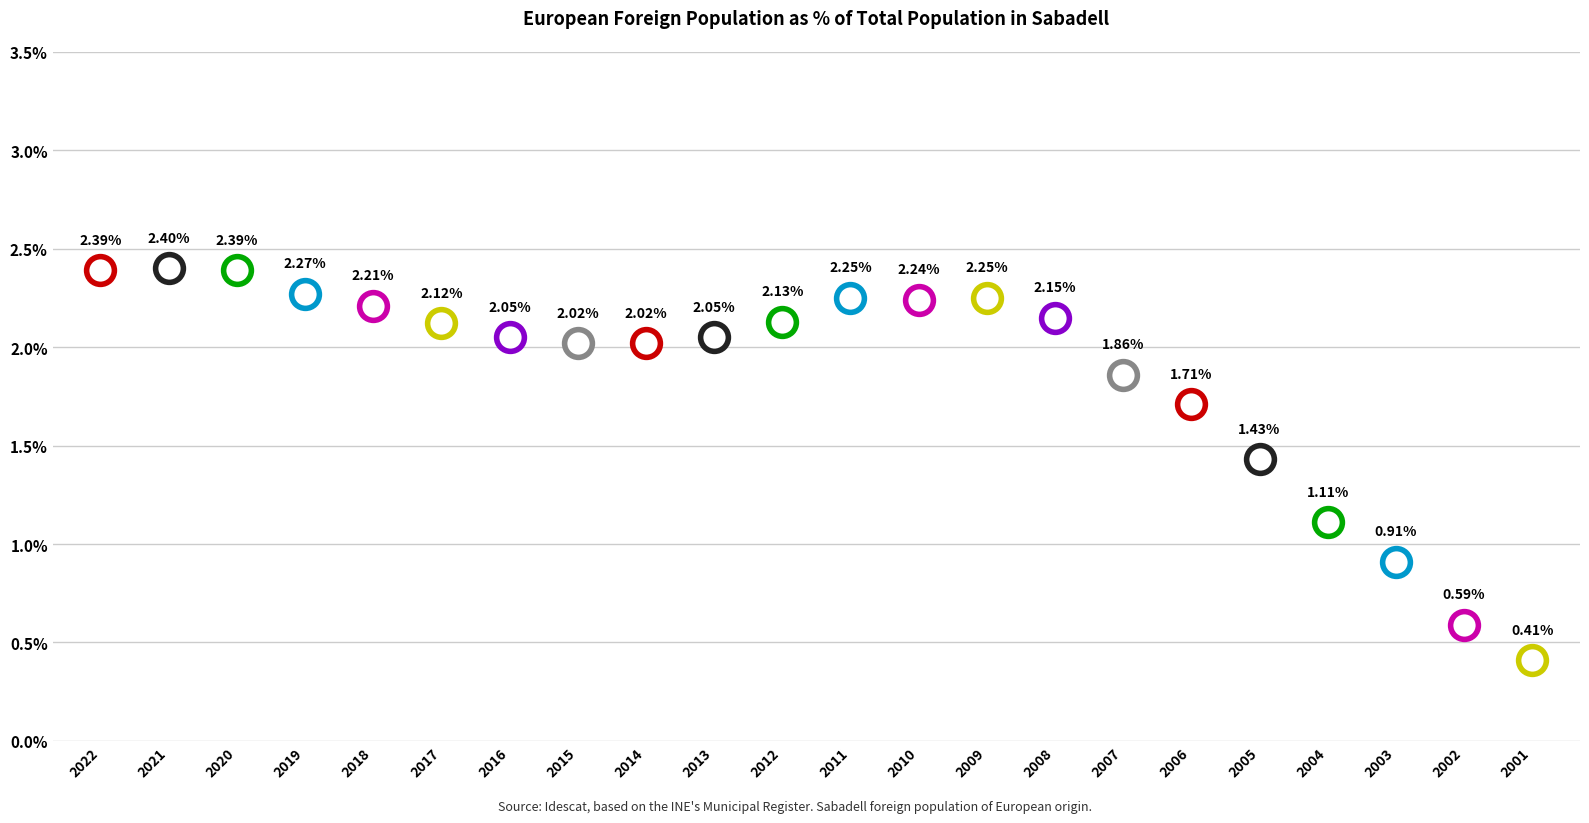

What is the change in value from 2005 to 2001?

-1.0